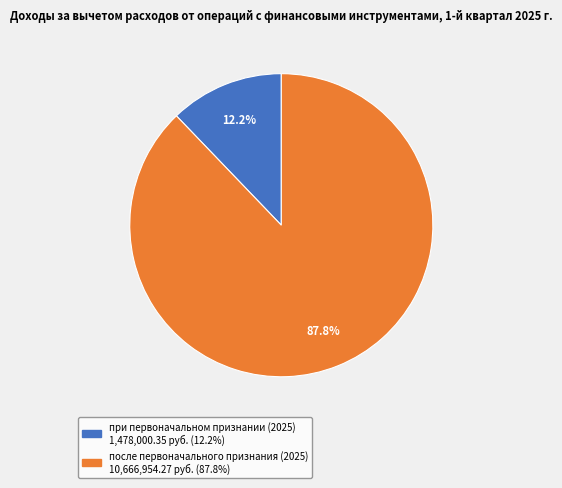

What percentage is the после первоначального признания (2025) slice, to the nearest percent?

88%